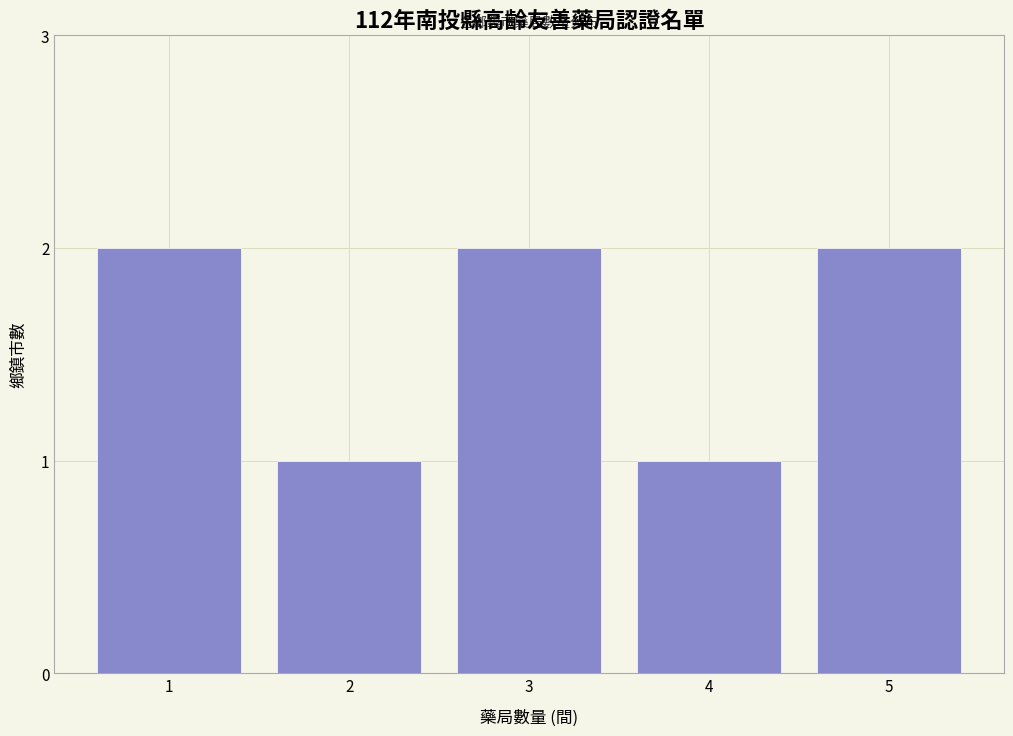

Reading right to left, what are all the values shown in this chart?

2	1	2	1	2